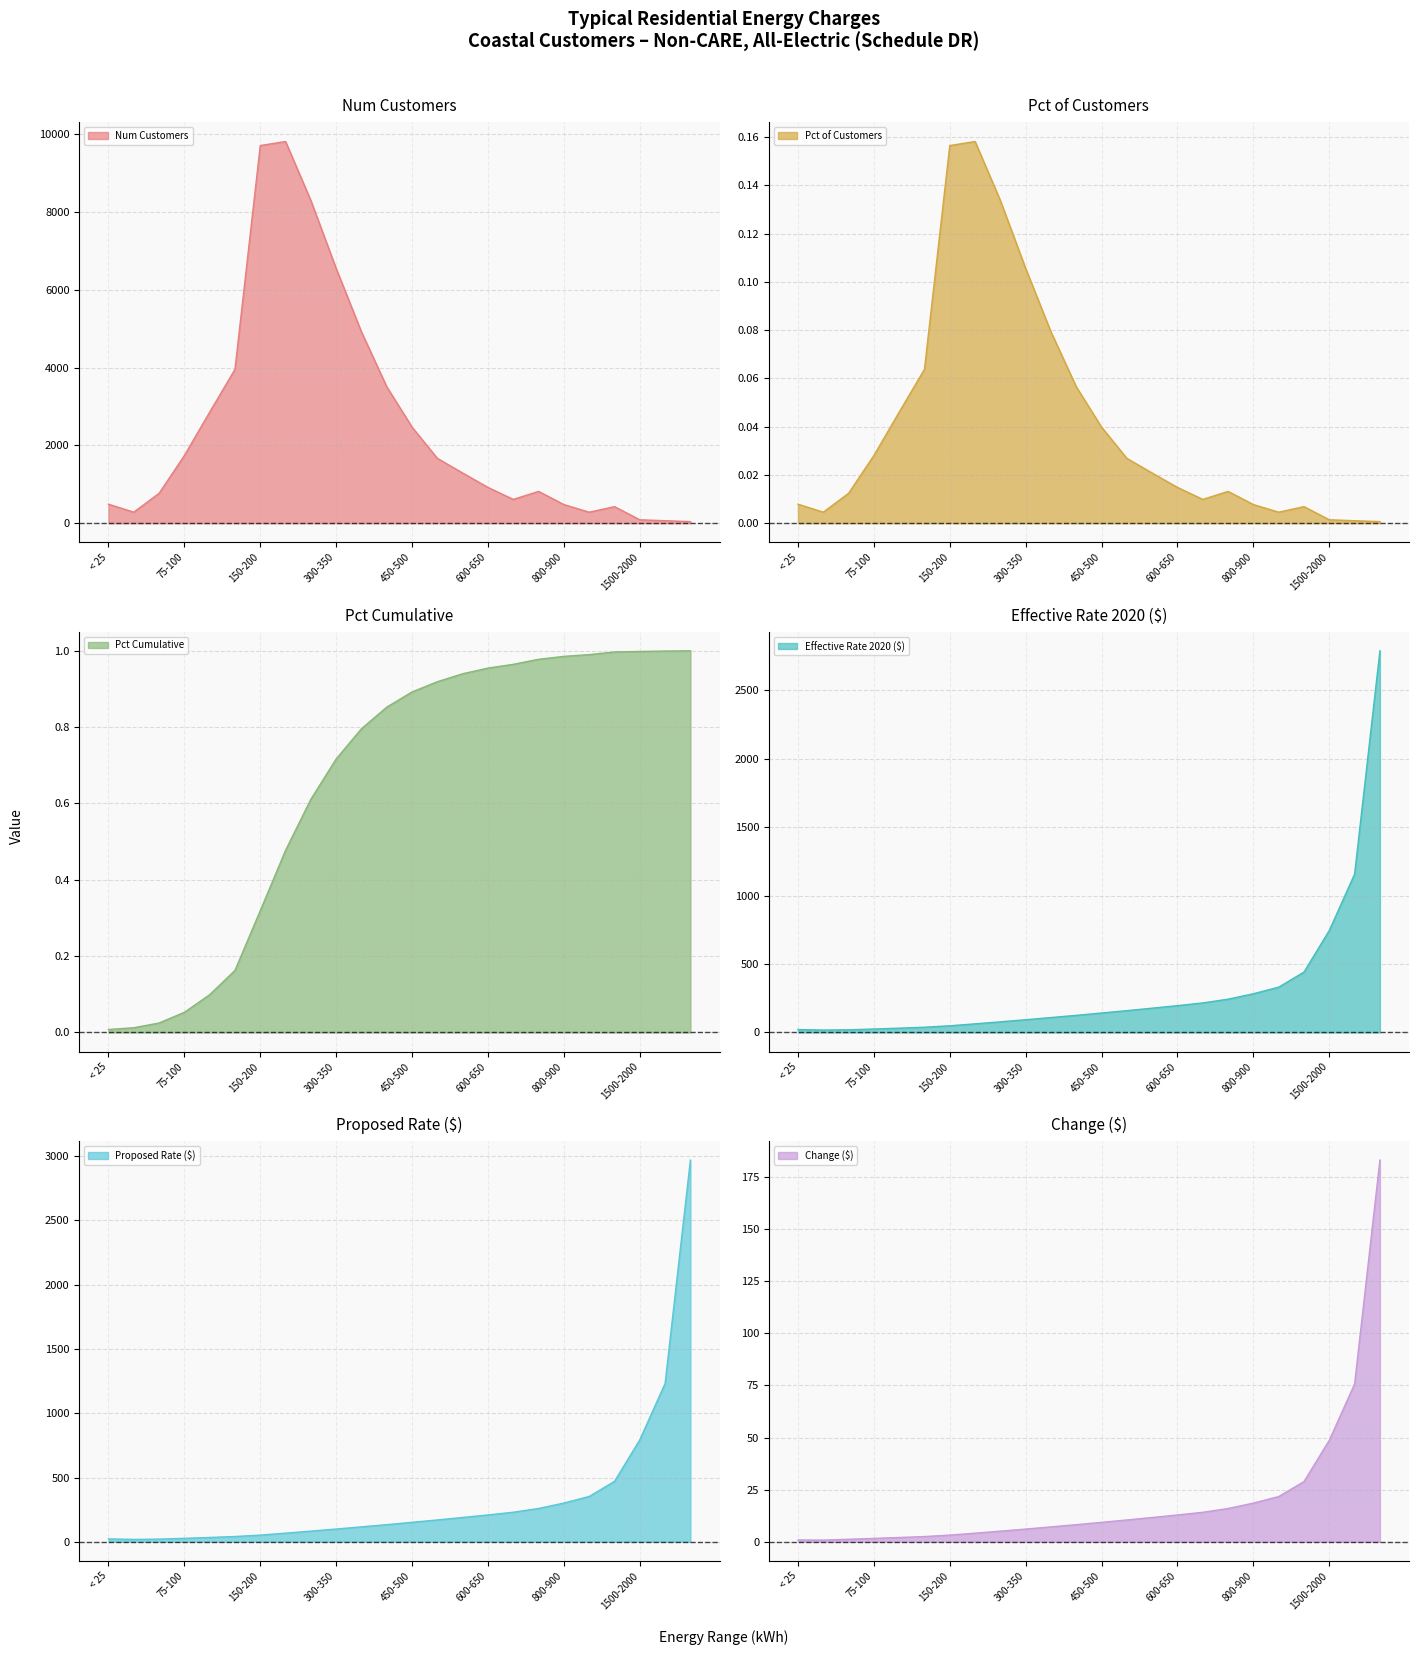

True or false: Pct Cumulative has a value of 1.4 at 800-900.

False